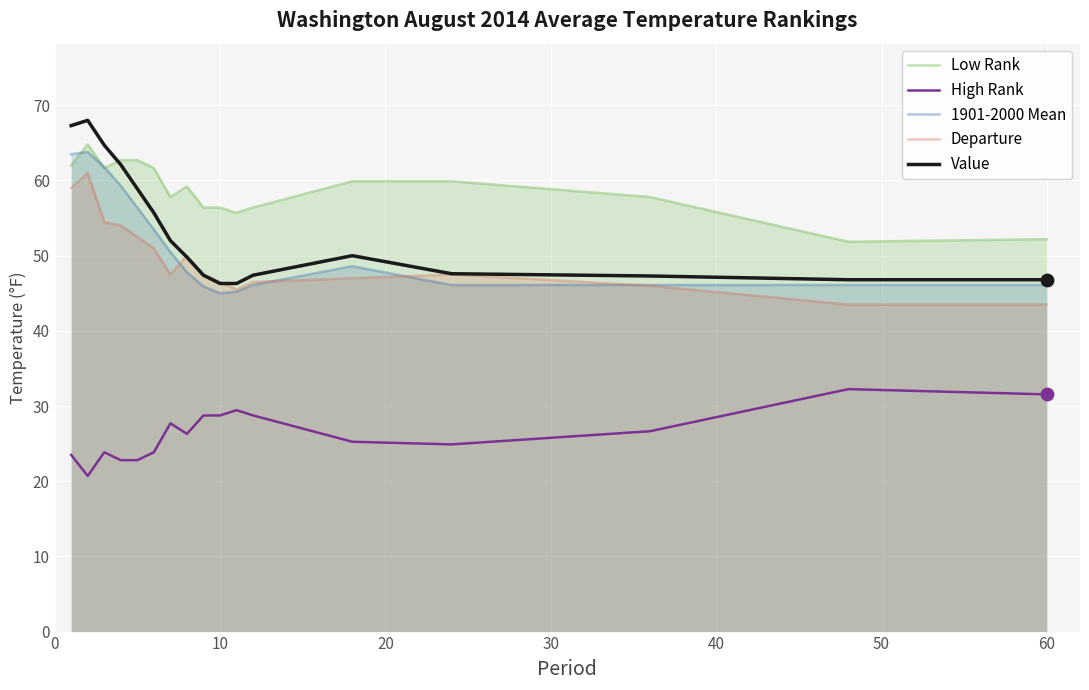

What are all the series names shown in the legend?

Low Rank, High Rank, 1901-2000 Mean, Departure, Value